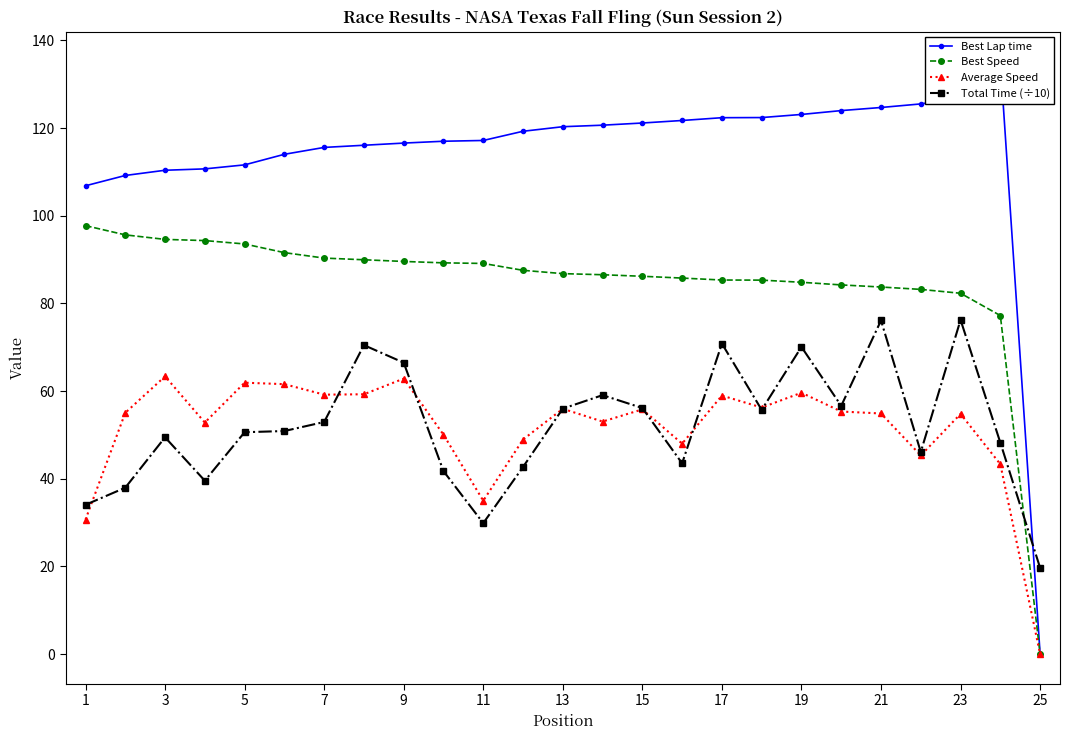

Where does the Best Speed series first go above 86?

1